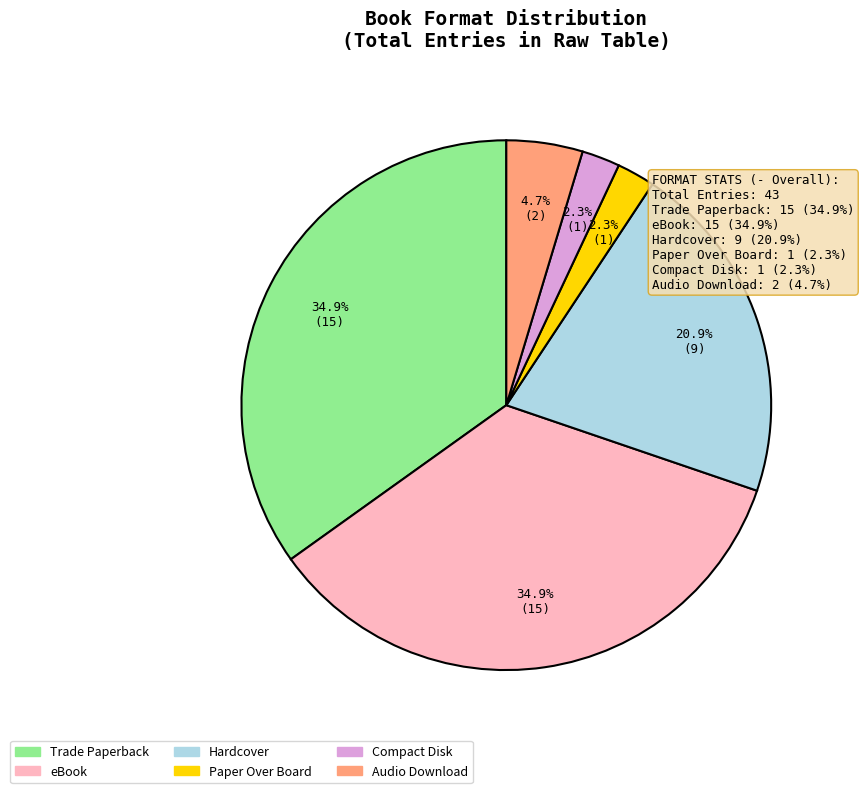

Combined, do Trade Paperback and Hardcover account for over 50%?

Yes